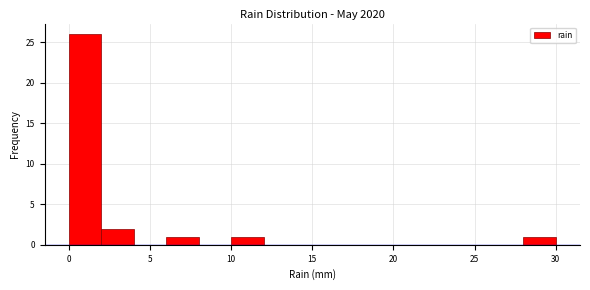

Reading left to right, transcribe this chart: for each bar, give the range it covers on the x-axis and its height. The values are not printed on the chart, so give them approximately, as read against the axis.

0 to 2: 26
2 to 4: 2
4 to 6: 0
6 to 8: 1
8 to 10: 0
10 to 12: 1
12 to 14: 0
14 to 16: 0
16 to 18: 0
18 to 20: 0
20 to 22: 0
22 to 24: 0
24 to 26: 0
26 to 28: 0
28 to 30: 1